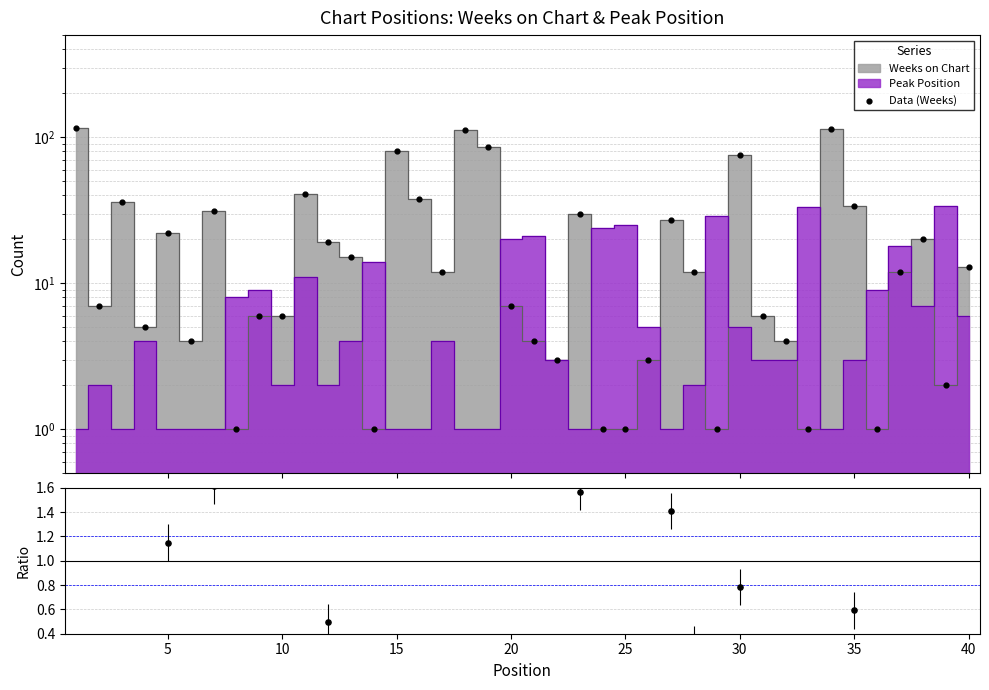

Which series reaches the minimum Y coordinate?

Ratio